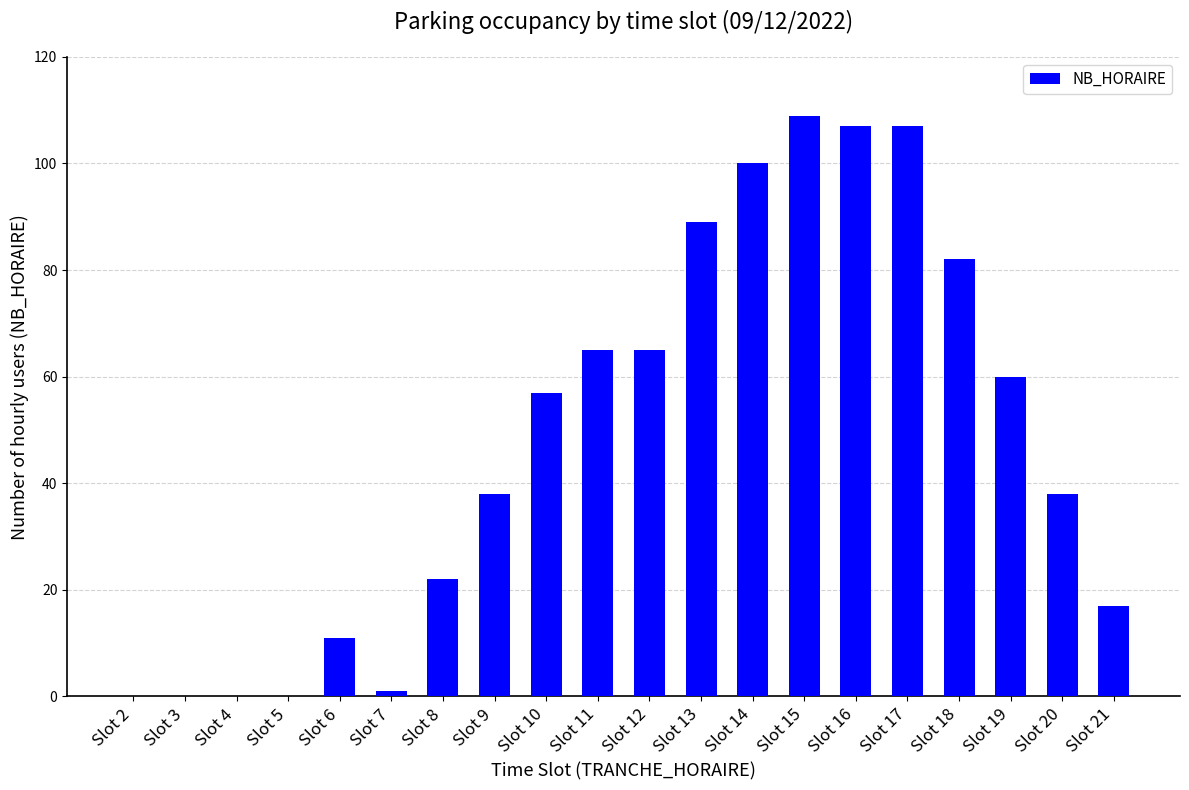

At which label is the value closest to 54?

Slot 10